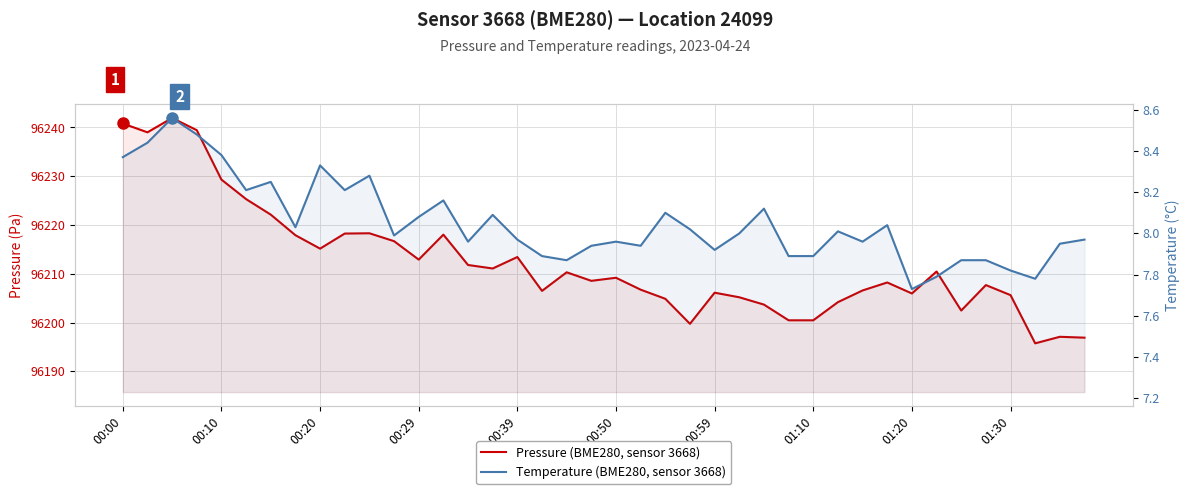

What is the sum of the Temperature (BME280, sensor 3668) values at 00:20 and 00:59?

16.2